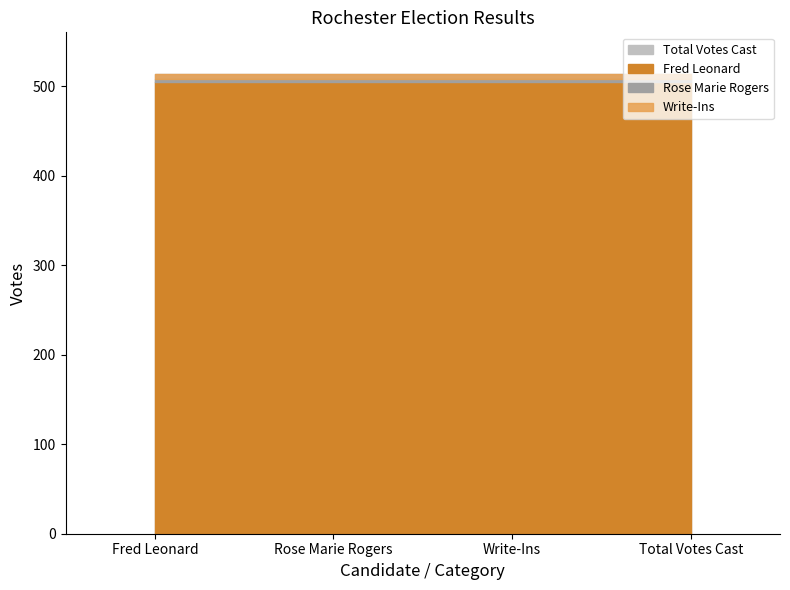

How many data points does each series have?

4